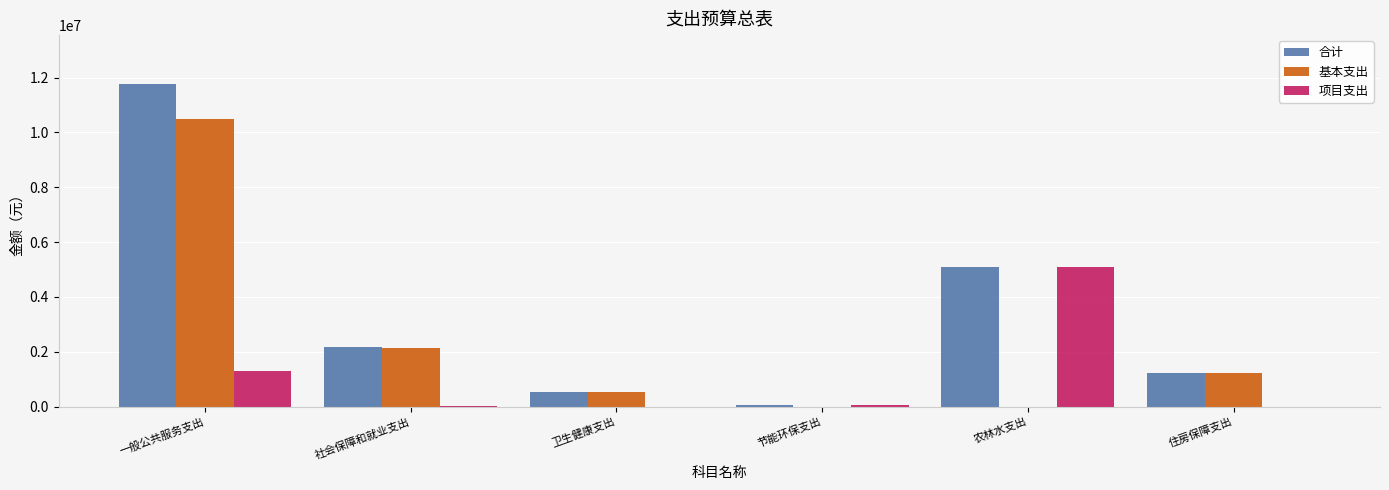

What is the sum of all 基本支出 values?

14361065.2